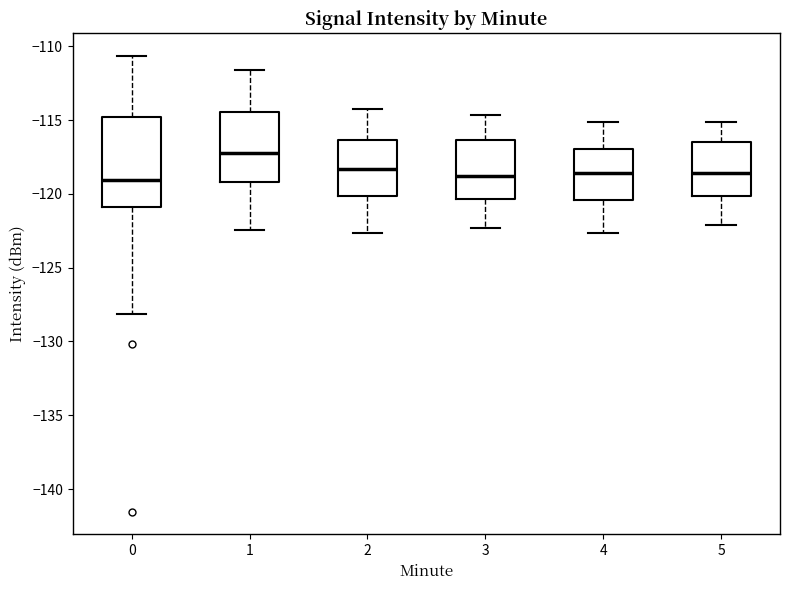

Where is the upper edge of the box at x = 4 on the y-axis? The values are not printed on the chart, so give them approximately, as read against the axis.

-117.0